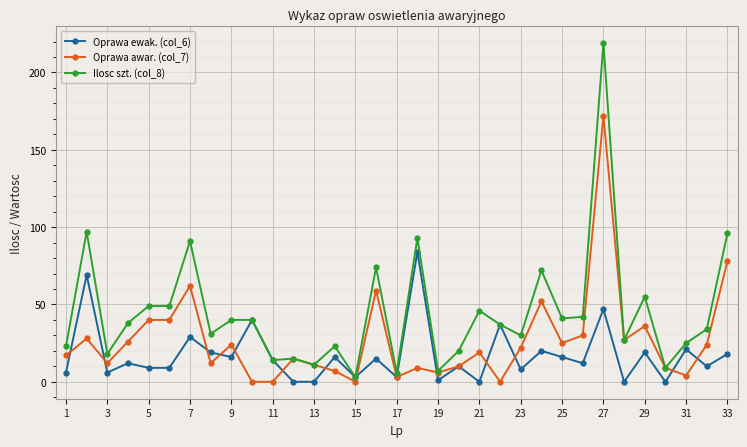

List the series in order of their overall mean, lowest first.

Oprawa ewak. (col_6), Oprawa awar. (col_7), Ilosc szt. (col_8)